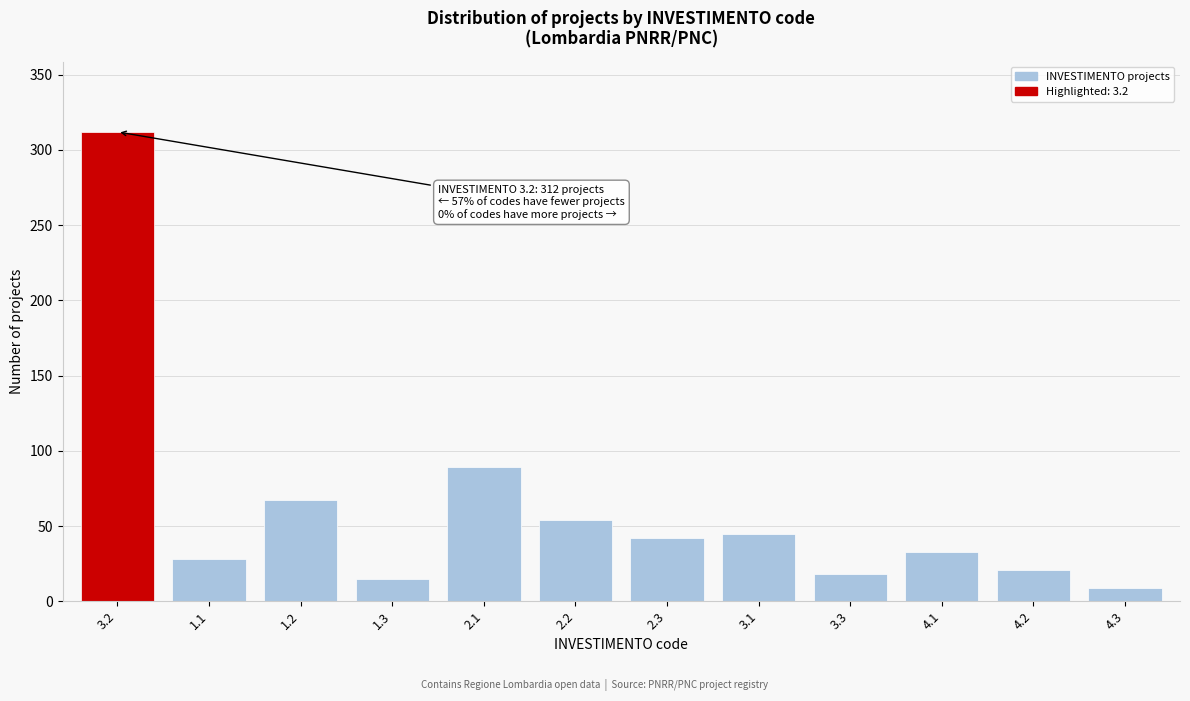

Reading right to left, what are all the values shown in this chart?

9	21	33	18	45	42	54	89	15	67	28	312